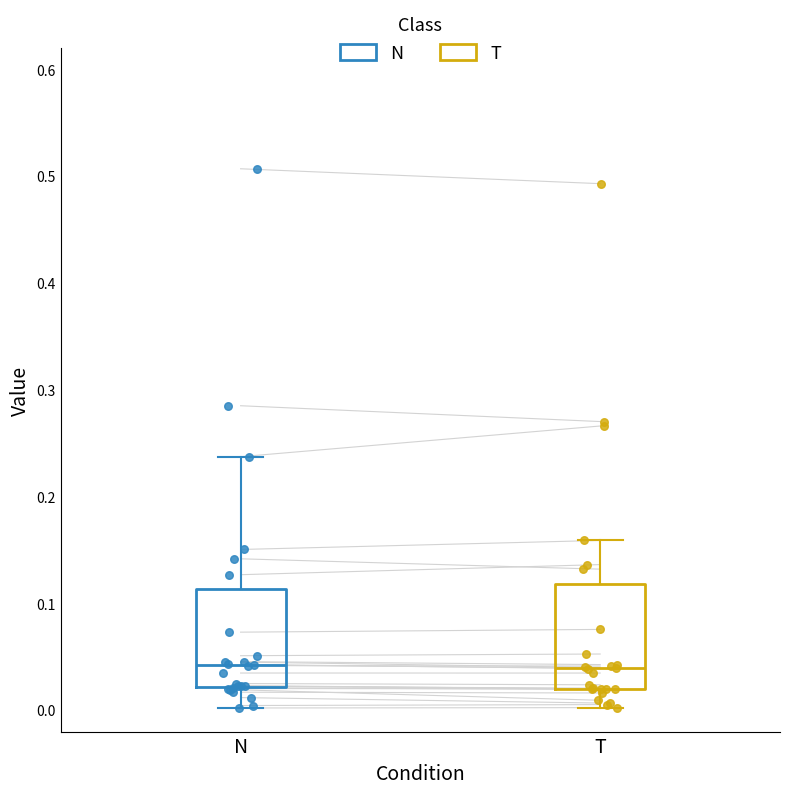

Where does the lower whisker of the box for T end on the y-axis? The values are not printed on the chart, so give them approximately, as read against the axis.

0.00